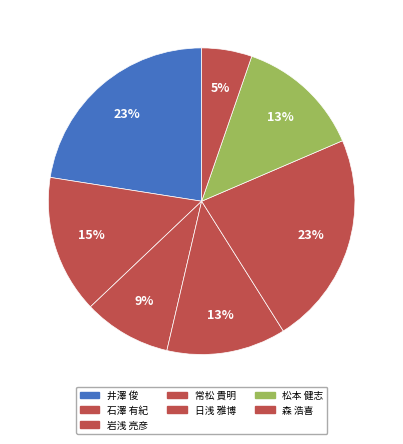

To the nearest percent, what is the difference between the 常松 貴明 and 石澤 有紀 slice percentages?

2%